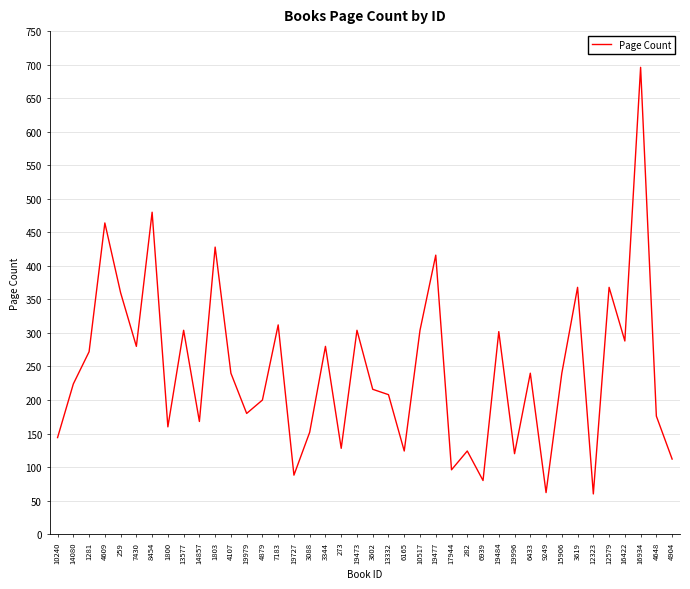

What value does the data have at 19727, to the nearest 100?

100